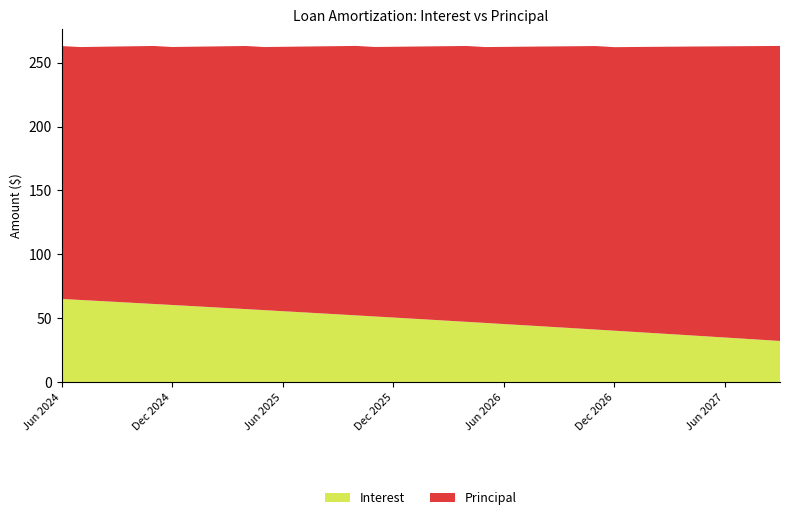

Reading left to right, transcribe all the data shown in this chart.

Interest: 65.0	64.2	63.5	62.7	61.9	61.1	60.3	59.5	58.7	57.9	57.1	56.2	55.4	54.6	53.8	53.0	52.1	51.3	50.5	49.6	48.8	47.9	47.1	46.2	45.4	44.5	43.6	42.8	41.9	41.0	40.1	39.3	38.4	37.5	36.6	35.7	34.8	33.9	33.0	32.1
Principal: 198.0	198.0	199.0	200.0	201.0	202.0	202.0	203.0	204.0	205.0	206.0	206.0	207.0	208.0	209.0	210.0	211.0	211.0	212.0	213.0	214.0	215.0	216.0	216.0	217.0	218.0	219.0	220.0	221.0	222.0	222.0	223.0	224.0	225.0	226.0	227.0	228.0	229.0	230.0	231.0